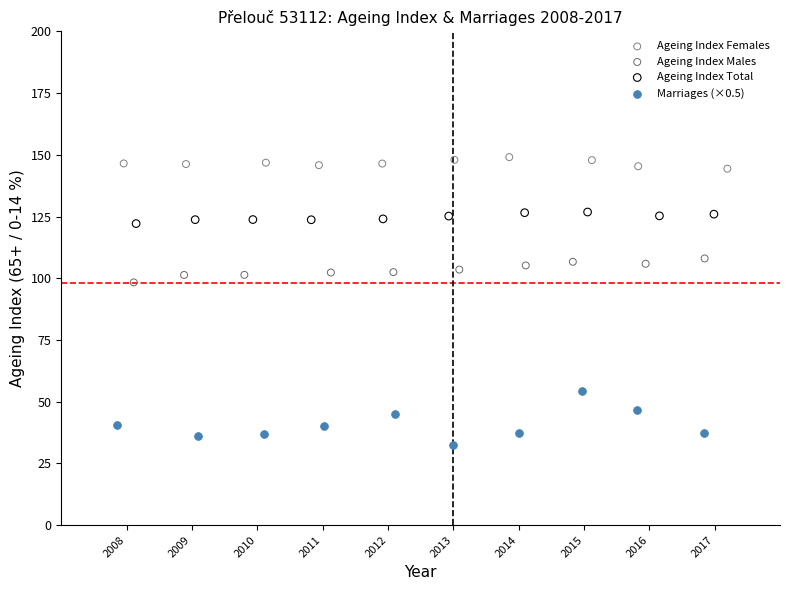

Which series contains the highest Y value?

Ageing Index Females